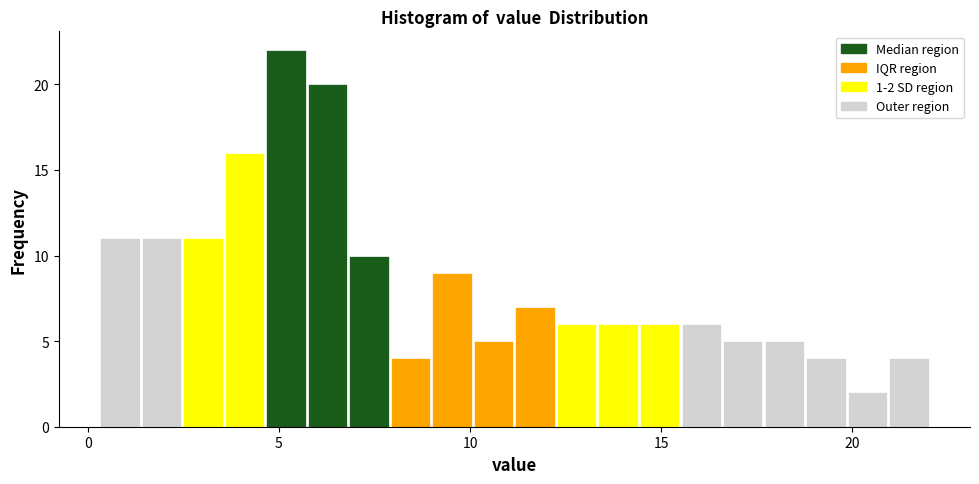

Around what value on the x-axis is the tallest bar? Give the approximate position of its centre, as read against the axis.

5.0